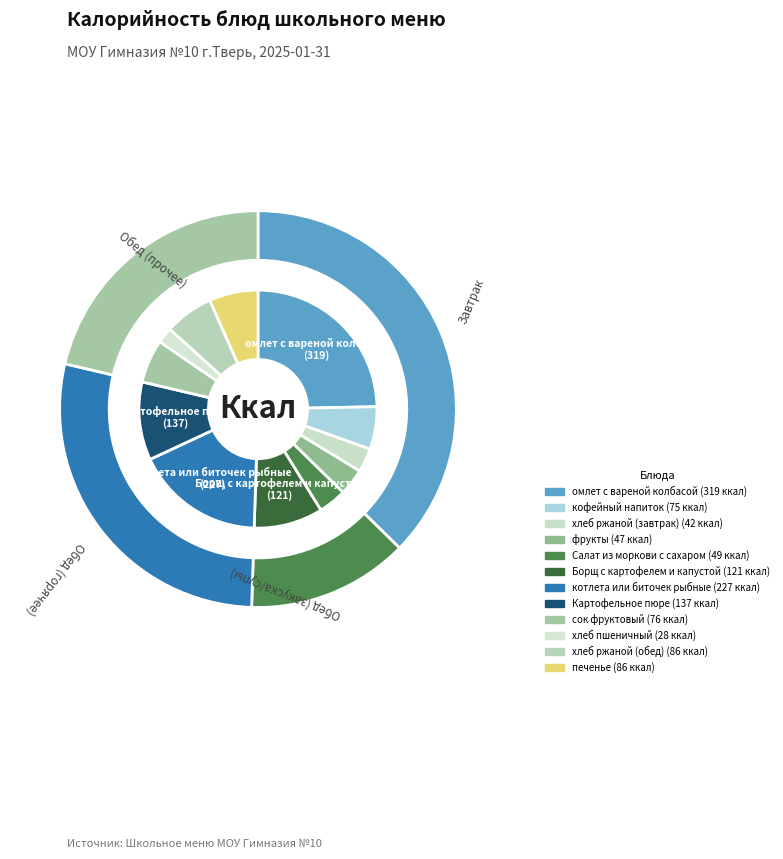

What is the largest slice in the pie chart?

омлет с вареной колбасой